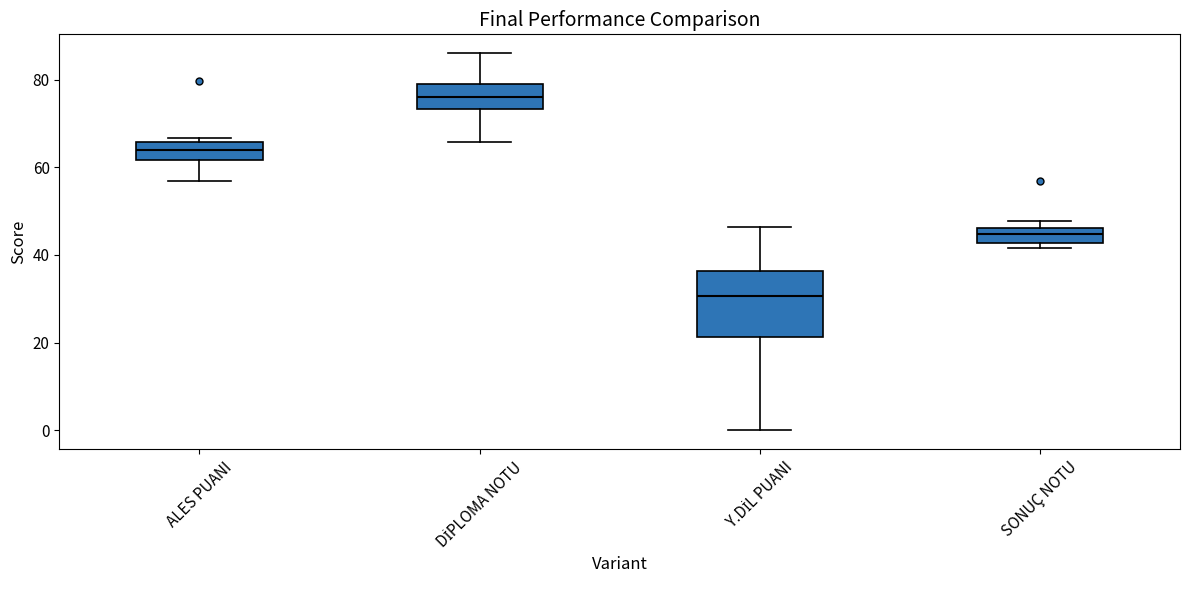

Reading left to right, transcribe this box plot: for each box, give where its median line is, the range the box spans, and where its two whiskers end, as read against the y-axis. The values are not printed on the chart, so give them approximately, as read against the axis.

ALES PUANI: median 64, box 62 to 66, whiskers 56 to 66 (just above the box's upper edge)
DİPLOMA NOTU: median 76, box 74 to 78, whiskers 66 to 86
Y.DİL PUANI: median 30, box 22 to 36, whiskers 0 to 46
SONUÇ NOTU: median 44, box 42 to 46, whiskers 42 (just below the box's lower edge) to 48